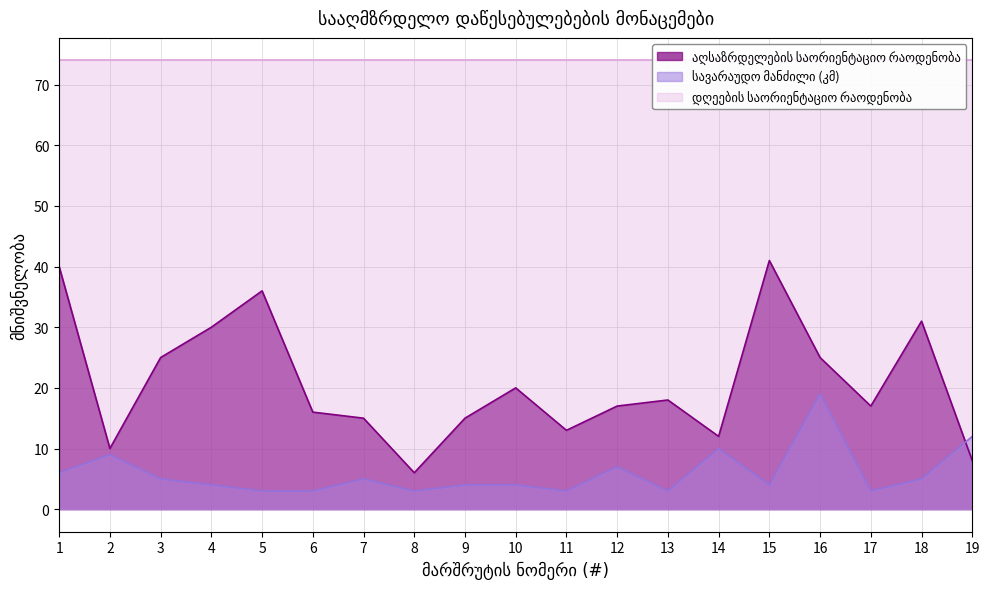

In აღსაზრდელების საორიენტაციო რაოდენობა, how many points are lower than both neighbors (excluding endpoints)?

5